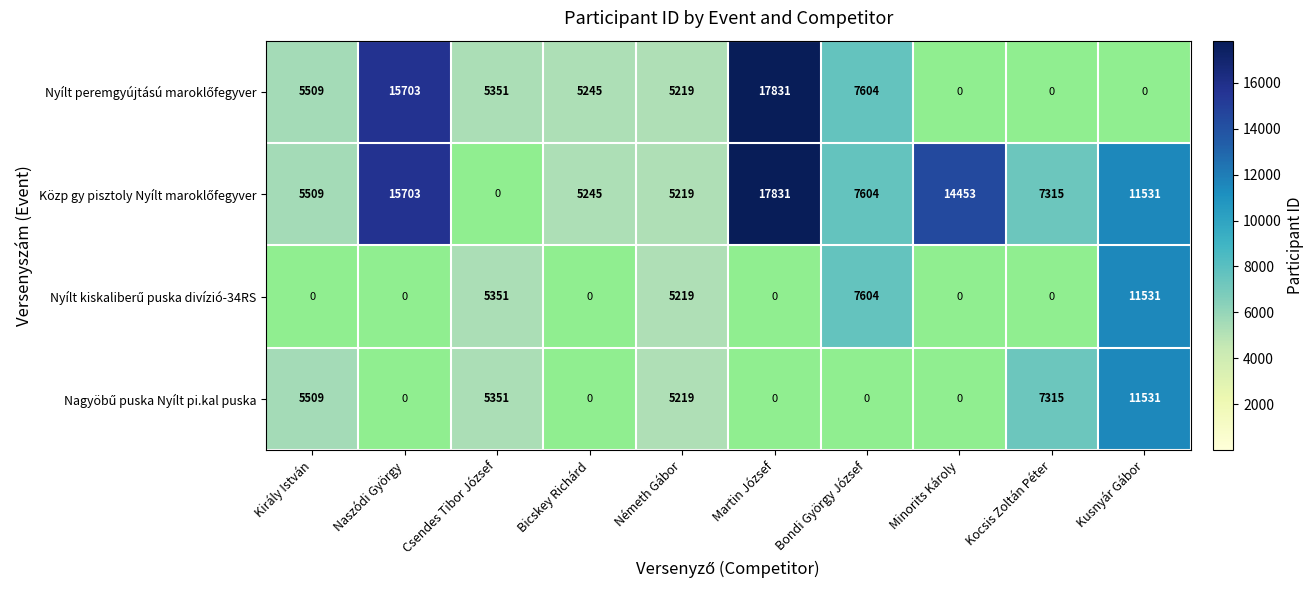

What is the difference between the highest and lowest values at Naszódi György?

15703